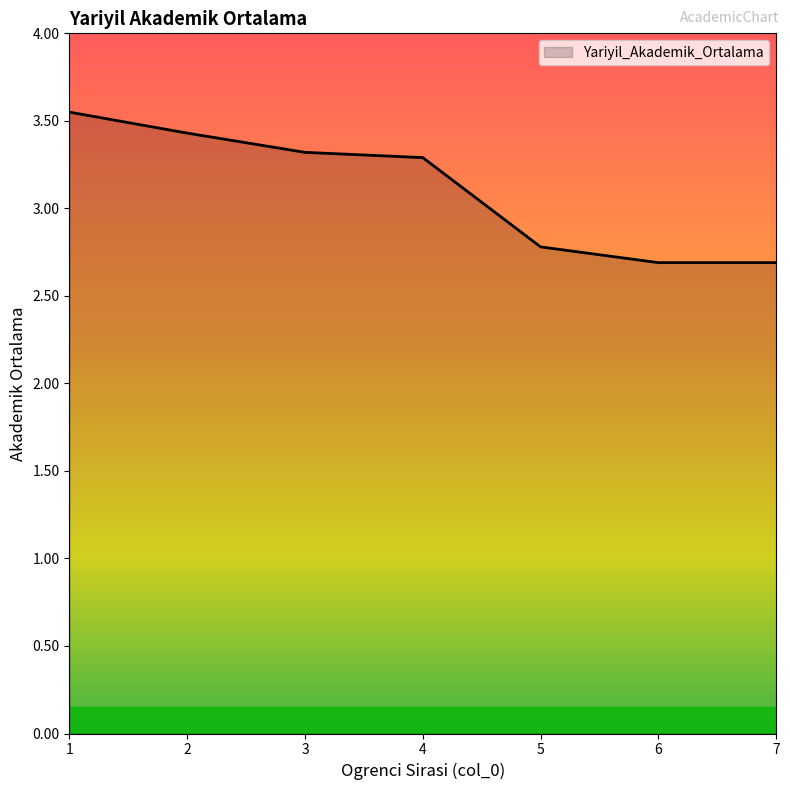

What is the ratio of the value at 2 to the value at 4?

1.0